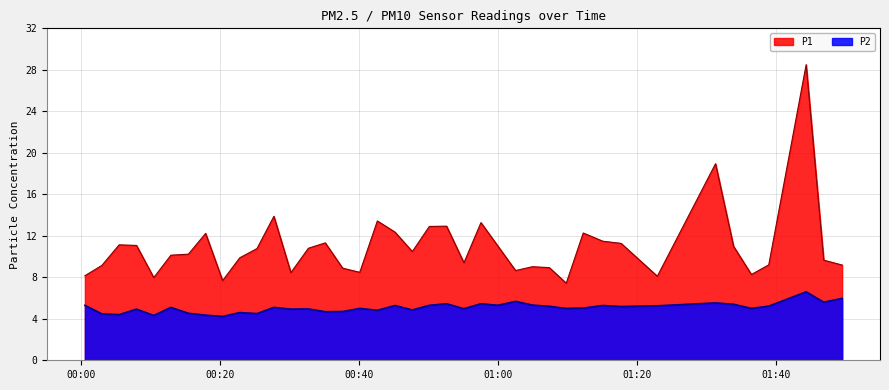

Rank the series by their maximum value, from highest to lowest.

P1, P2